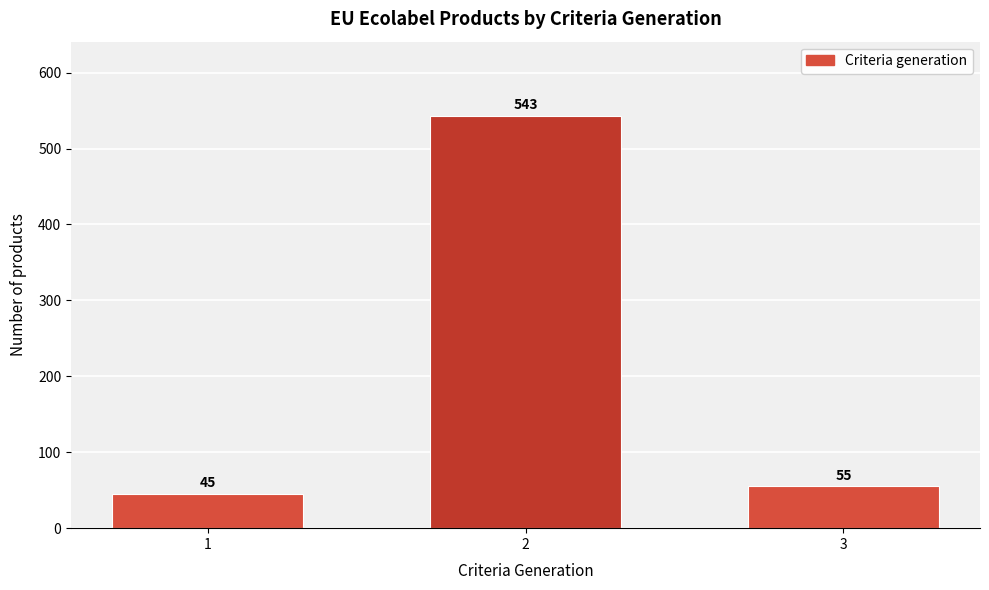

Reading right to left, list all the values displayed in this chart.

55	543	45